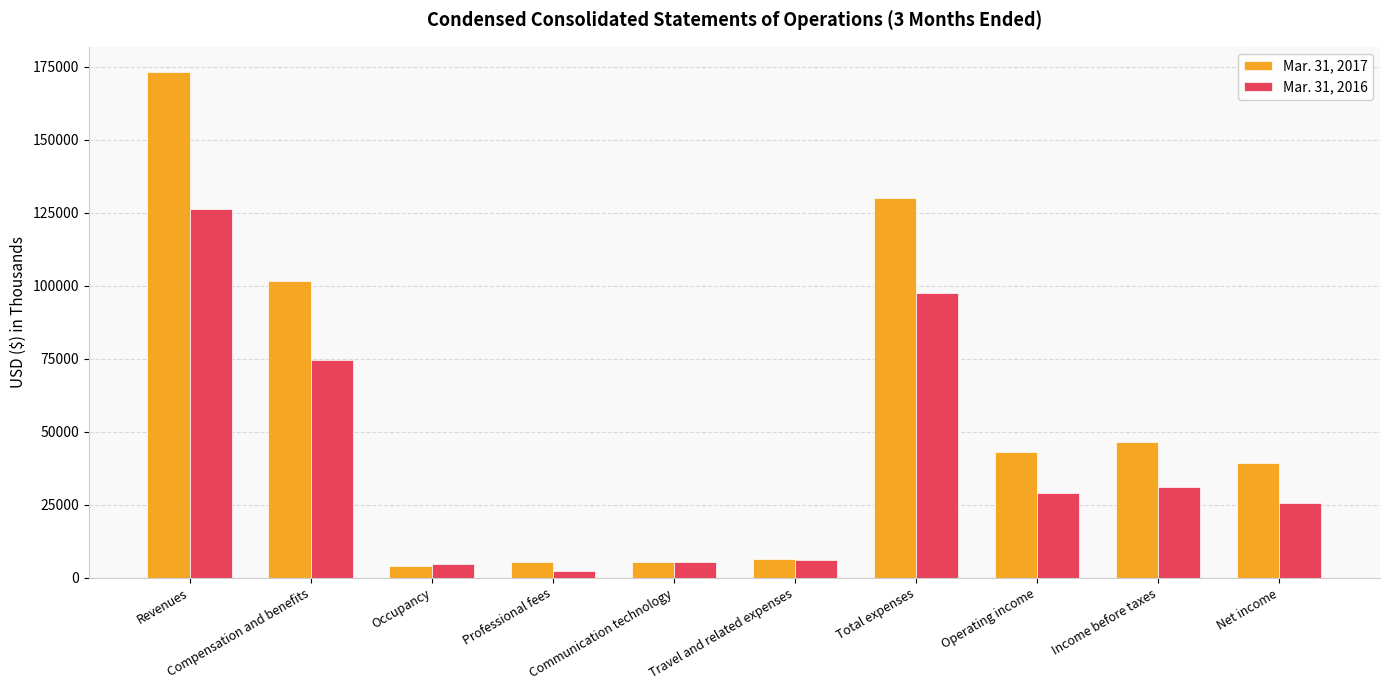

What is the maximum value for Mar. 31, 2017?

173258